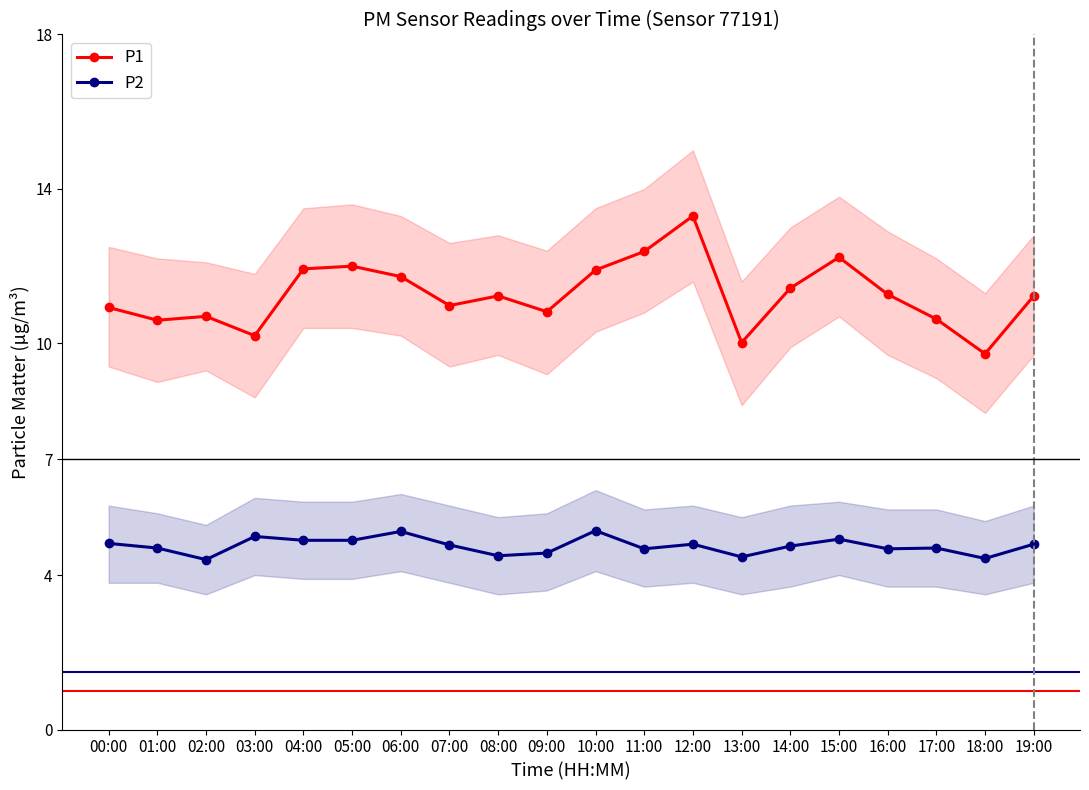

What is the total value across all series at 15:00?

17.2